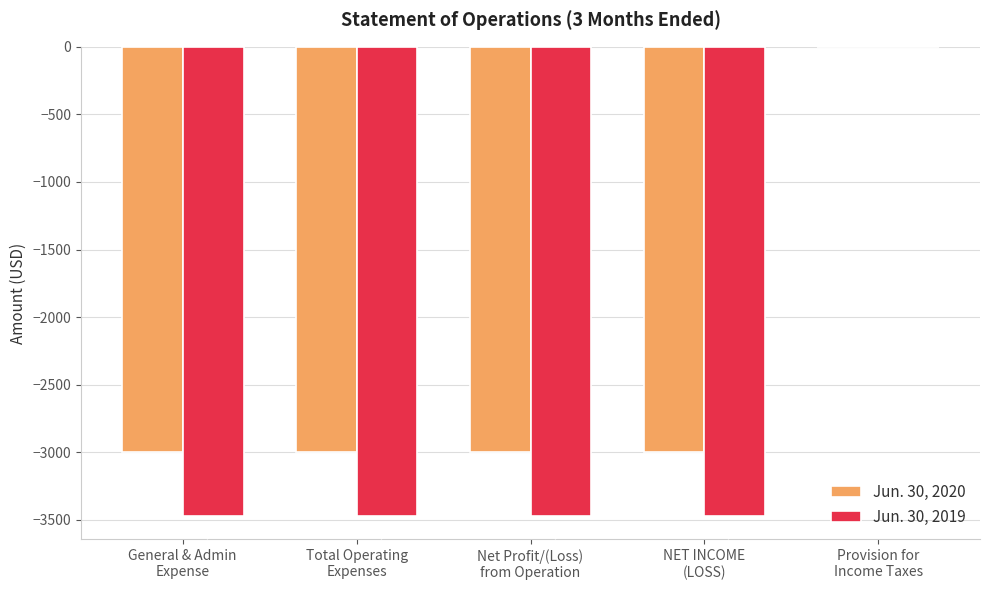

How many groups of bars are there?

5